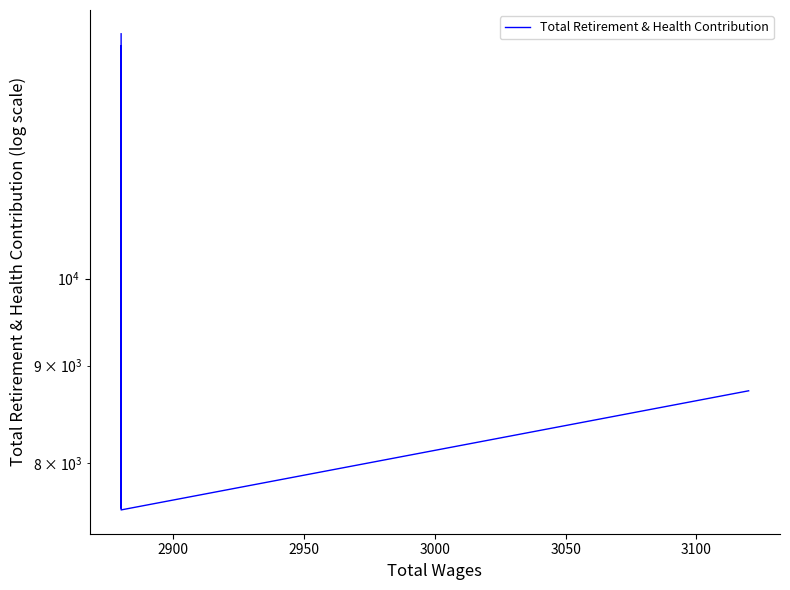

What is the sum of the values at 3000 and 2900?

15131